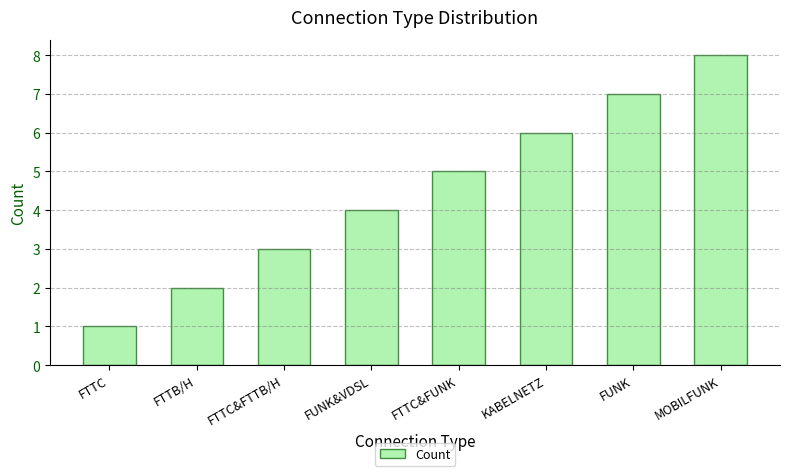

What is the change in value from FTTC&FUNK to MOBILFUNK?

+3